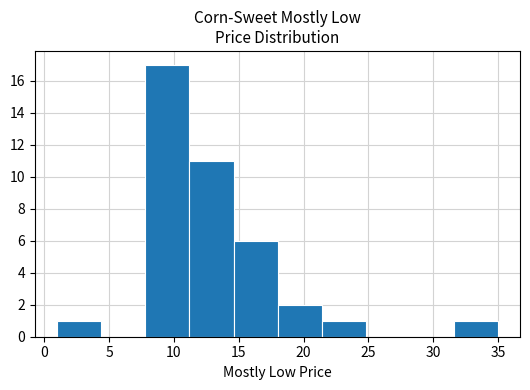

Reading left to right, transcribe this chart: for each bar, give the range it covers on the x-axis and its height. Neither the bar edges nor the heights are printed on the chart, so give them approximately, as read against the axes.

1.0 to 4.4: 1
4.4 to 7.8: 0
7.8 to 11.2: 17
11.2 to 14.6: 11
14.6 to 18.0: 6
18.0 to 21.4: 2
21.4 to 24.8: 1
24.8 to 28.2: 0
28.2 to 31.6: 0
31.6 to 35.0: 1